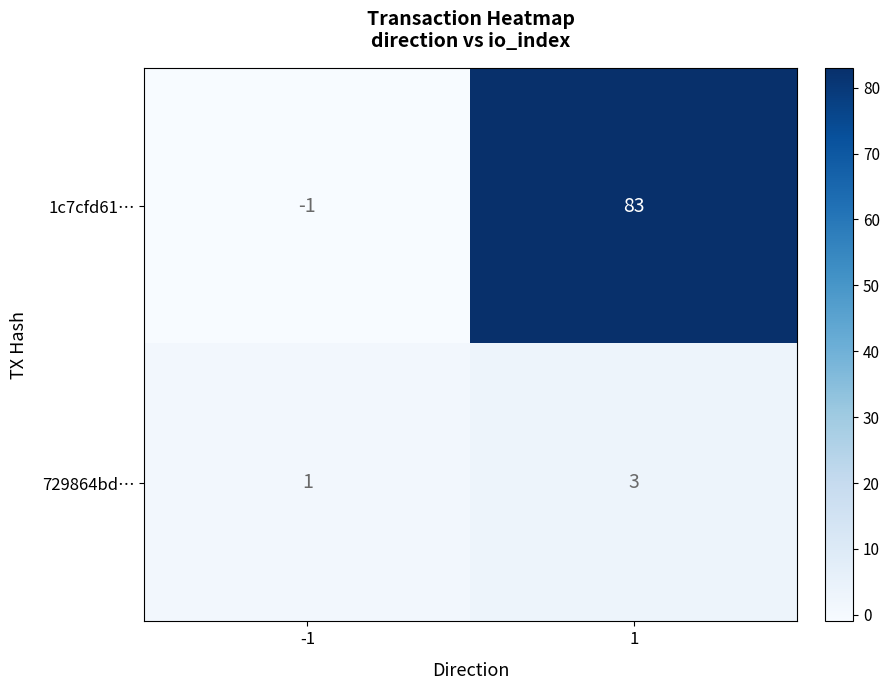

What is the highest value of the 729864bd… series?

3